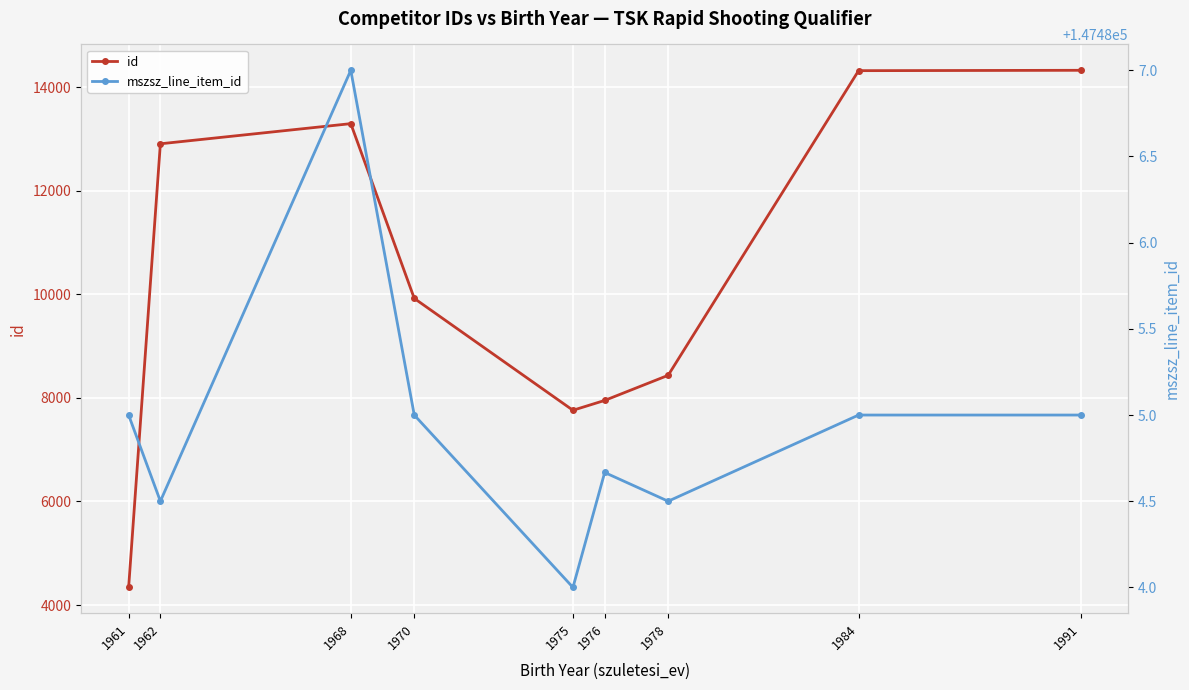

What is the difference between the highest and lowest values at 1961?

143144.0